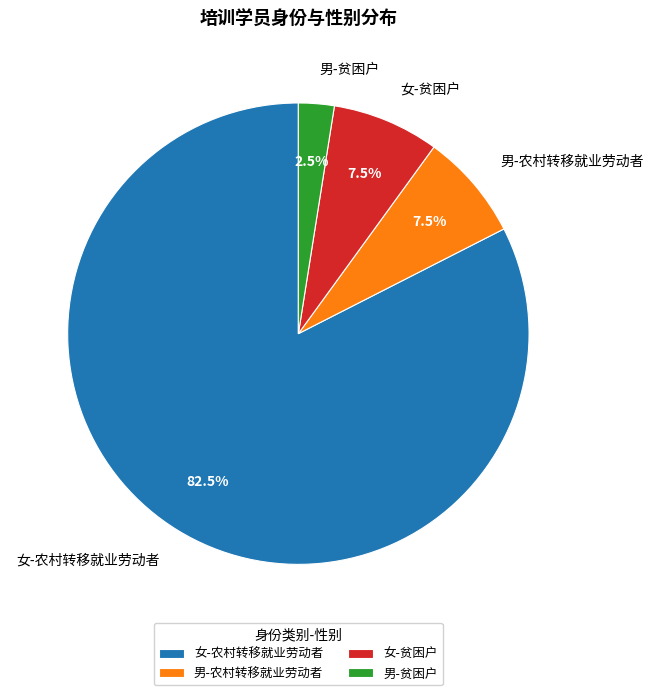

Approximately how many times larger is the value at 男-贫困户 compared to 女-贫困户?

0.3